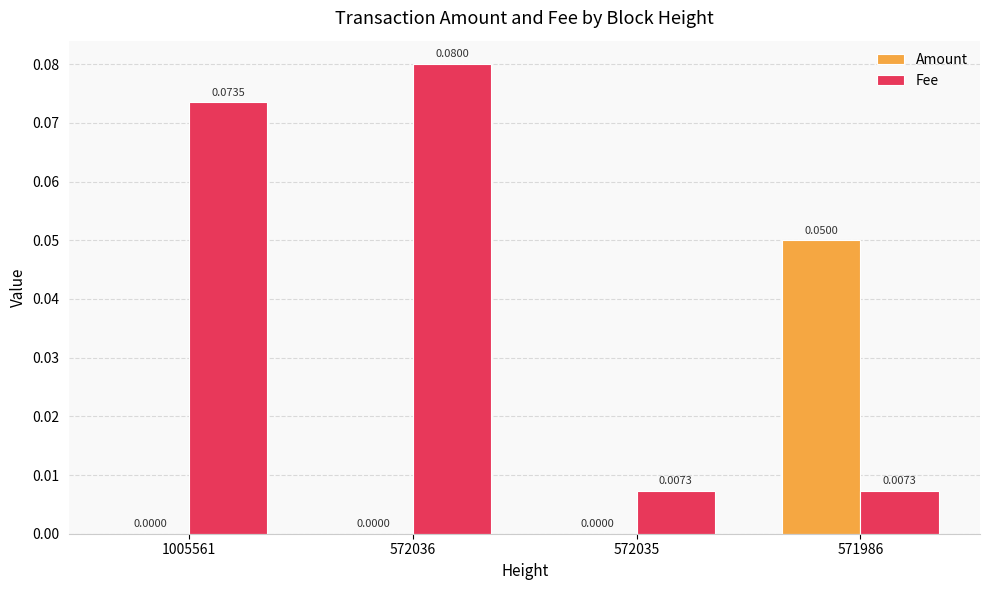

Is the value of Amount at 1005561 greater than the value of Fee at 572036?

No